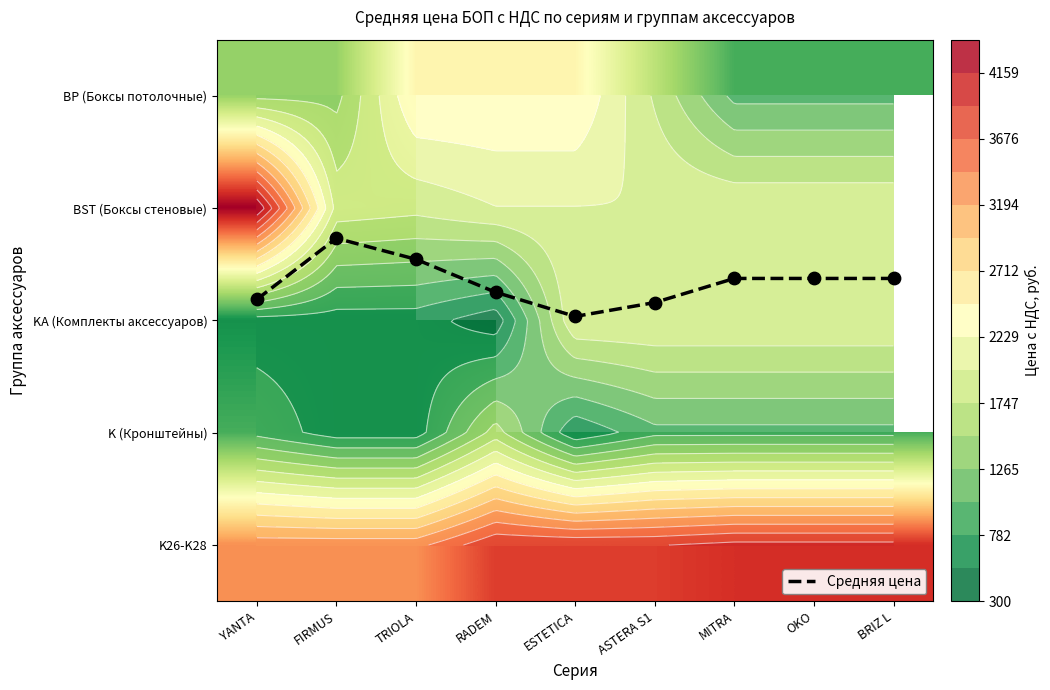

Which series changed the most between OKO and BRIZ L?

Средняя цена